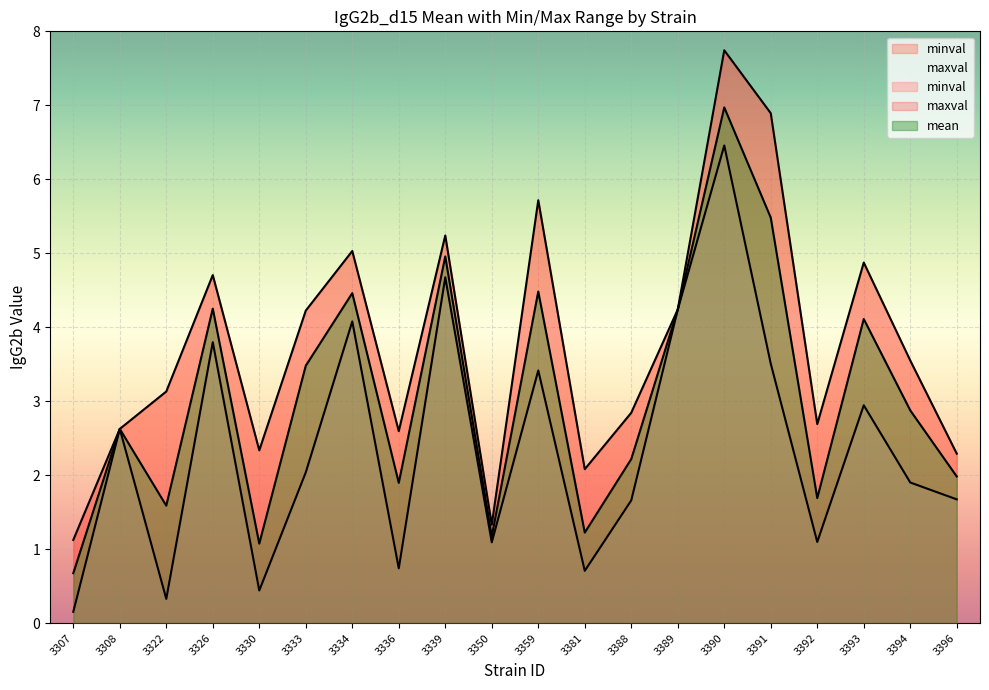

True or false: minval and maxval cross at least once.

False